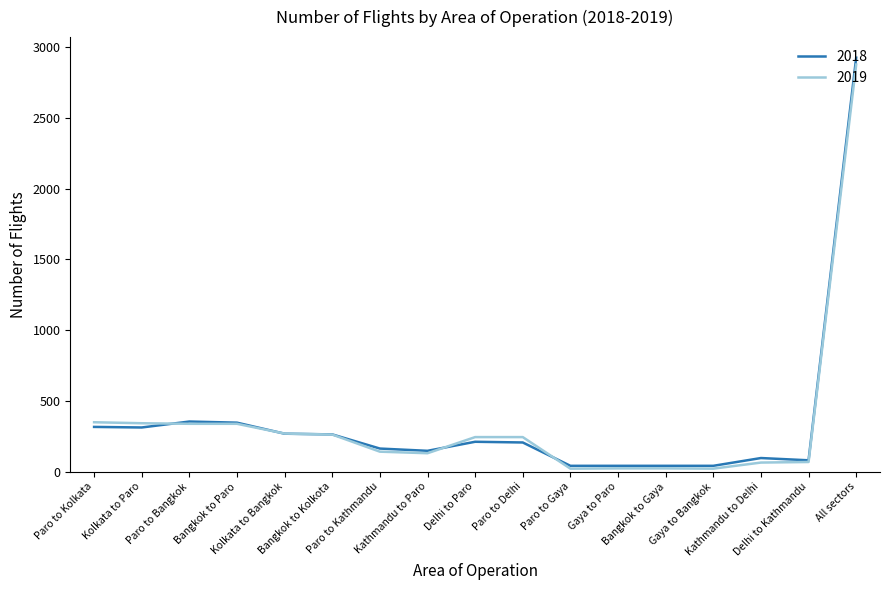

What is the maximum value for 2019?

2877